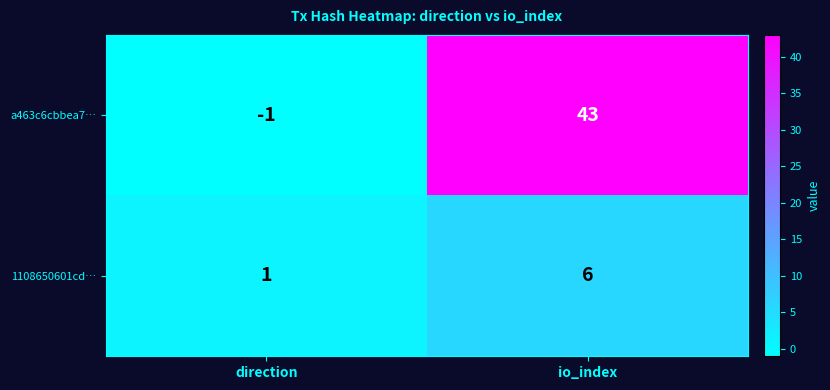

List the series in order of their peak value, highest first.

a463c6cbbea7…, 1108650601cd…